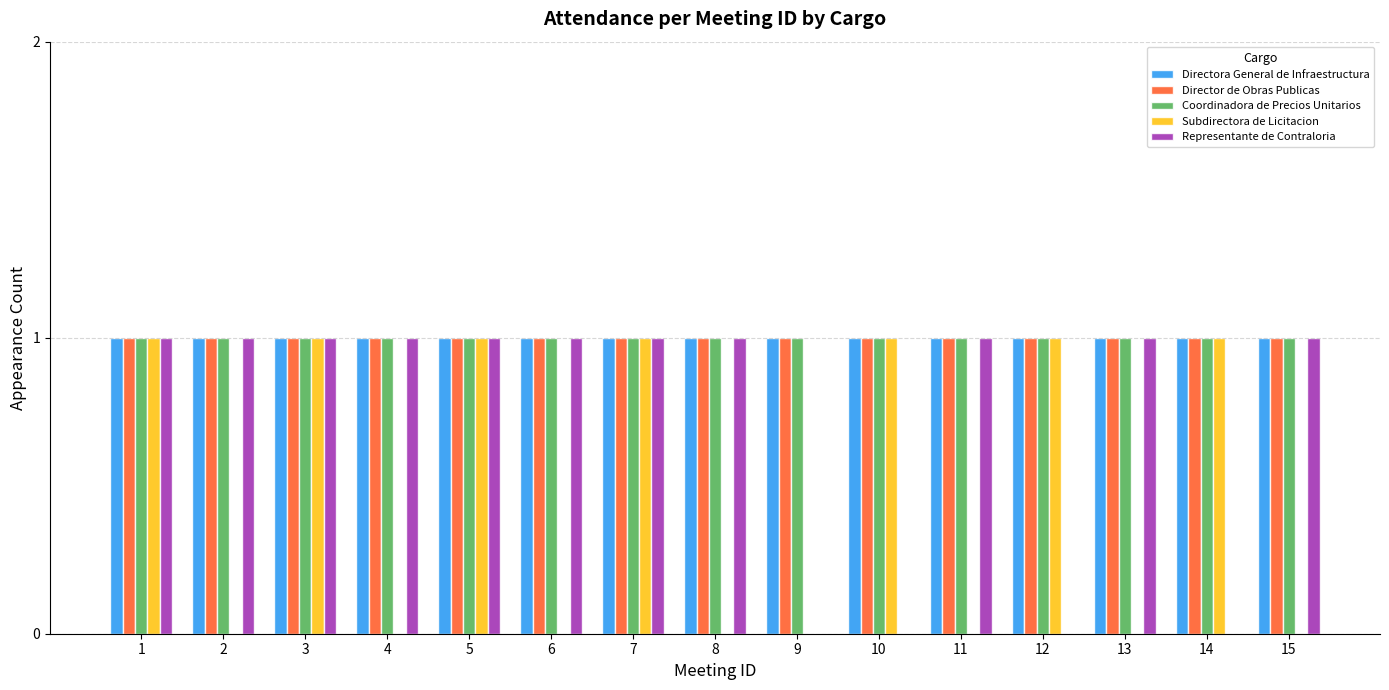

What is the total value across all series at 8?

4